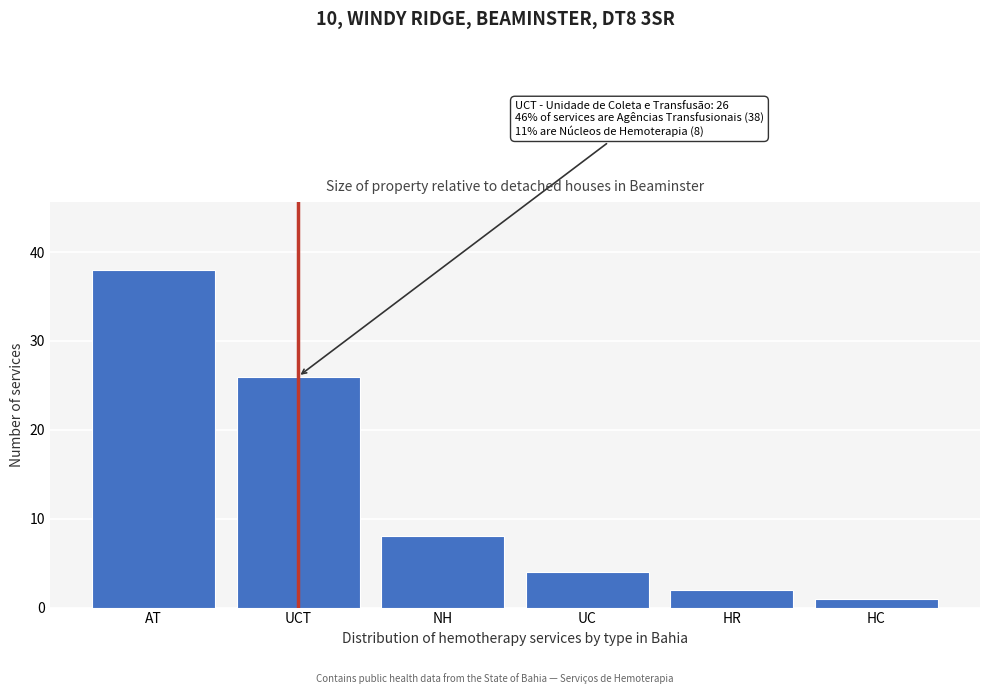

Reading right to left, list all the values displayed in this chart.

1	2	4	8	26	38